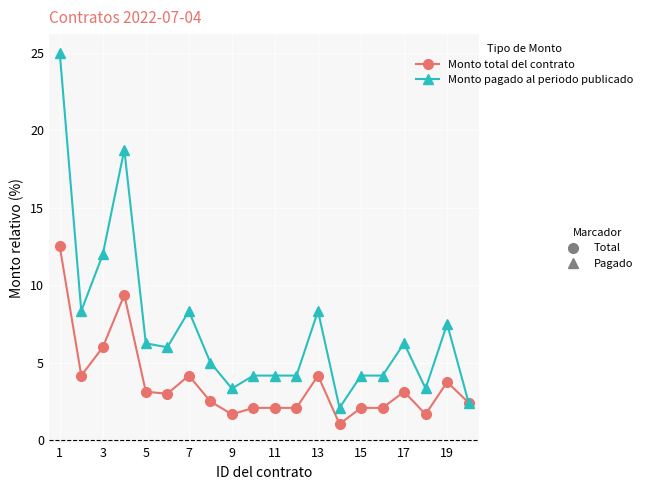

What is the minimum value shown in the chart?

1.0